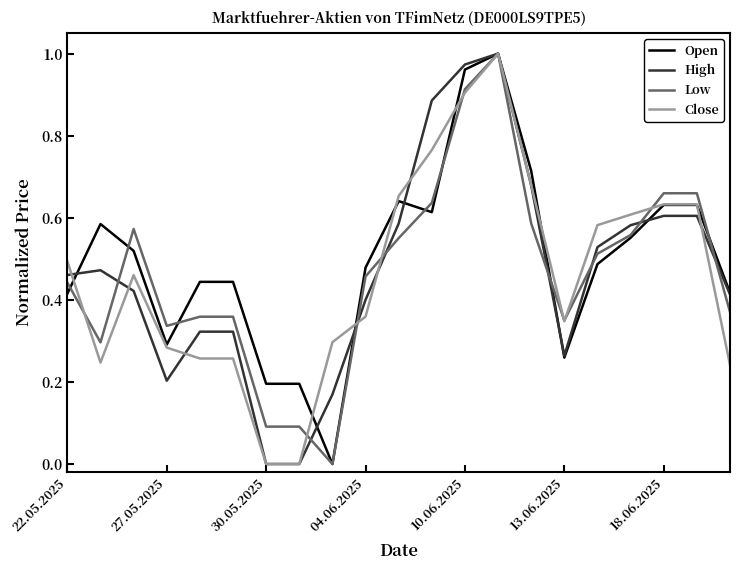

What are all the series names shown in the legend?

Open, High, Low, Close